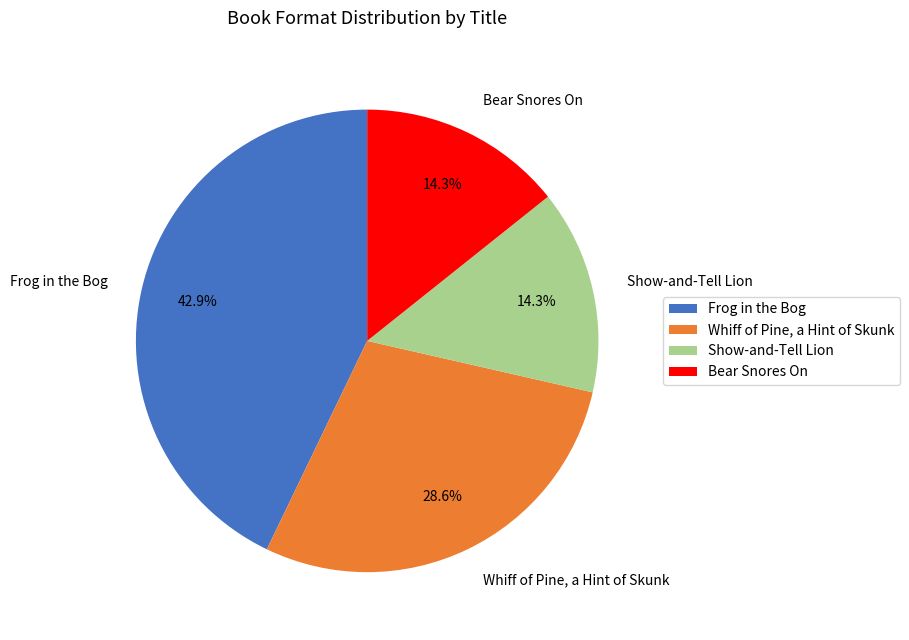

To the nearest percent, what is the difference between the largest and smallest slice percentages?

29%